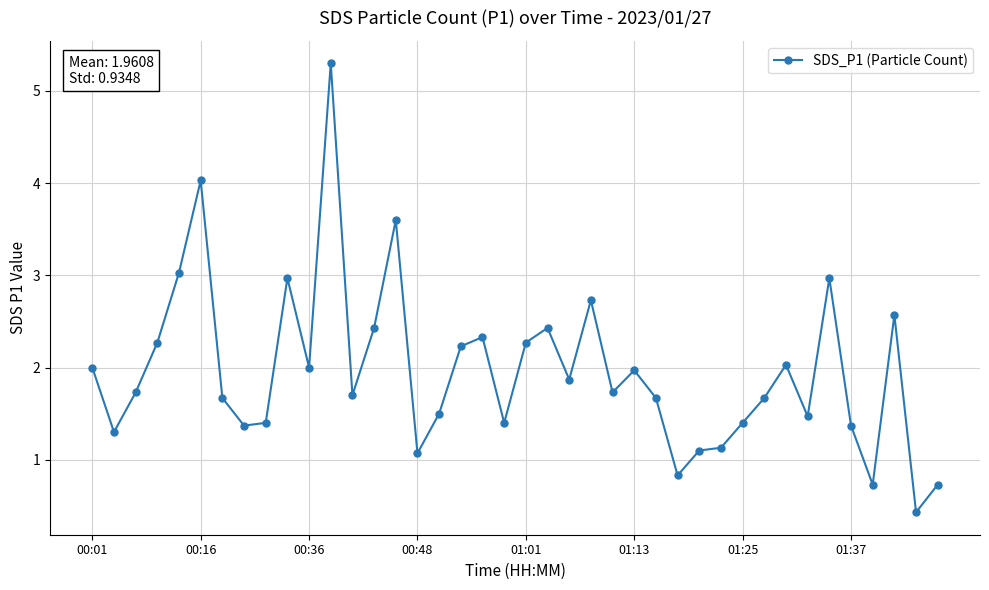

True or false: there are more than 0 points higher than both neighbors.

True